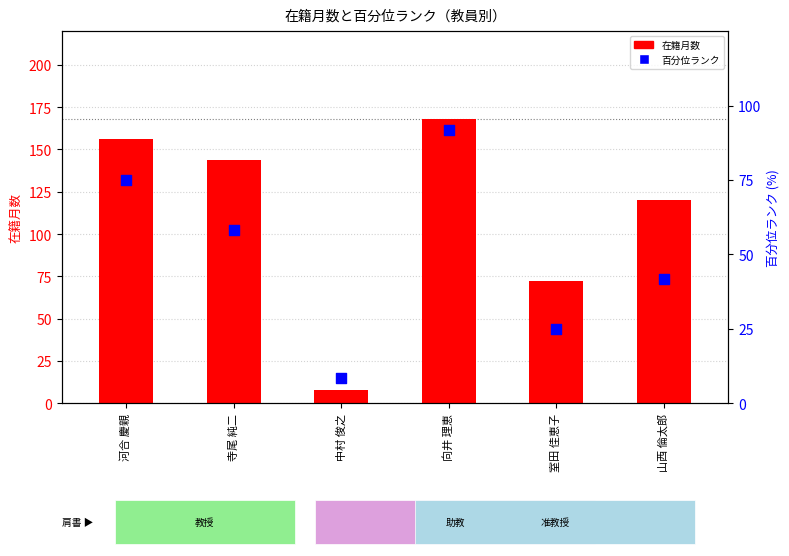

Which series has the largest total across all categories?

在籍月数